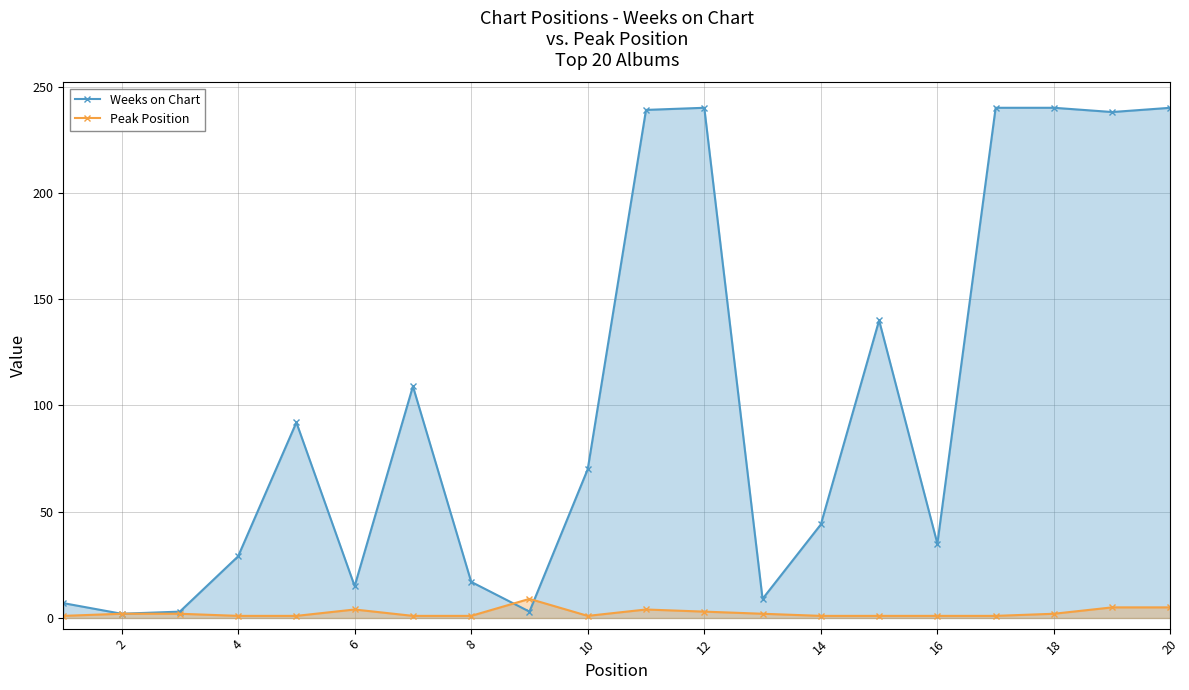

Between 16 and 18, which series saw the biggest shift?

Weeks on Chart